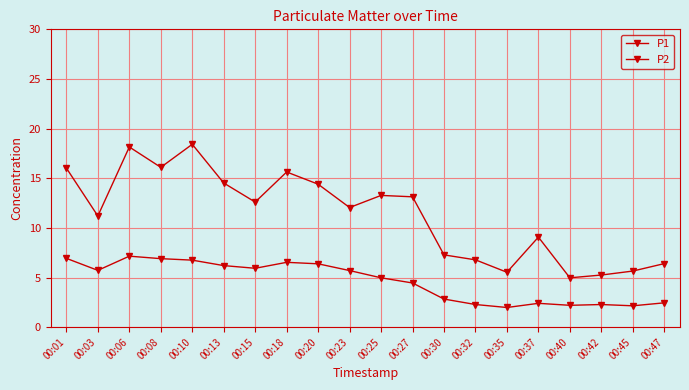

How many distinct data groups are displayed?

2